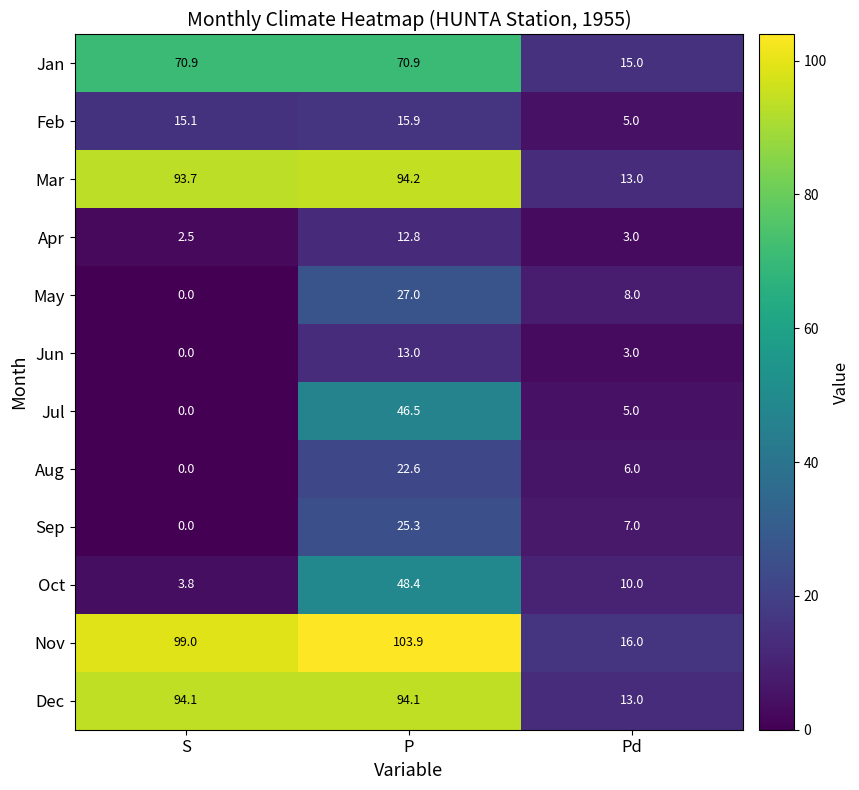

Which label corresponds to the smallest value in the chart?

S